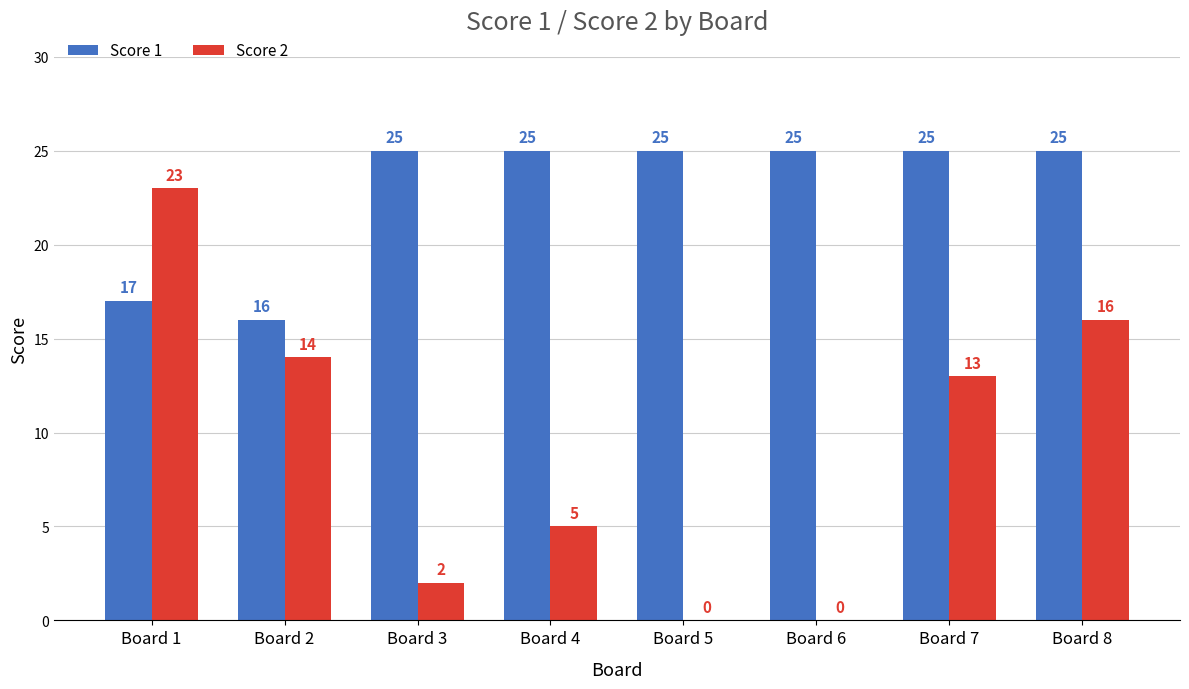

At which label does Score 2 reach its peak?

Board 1